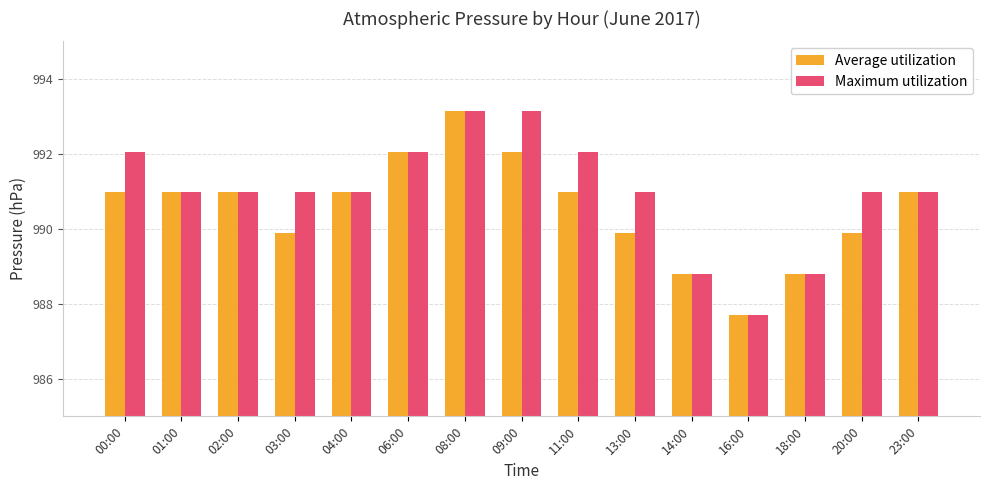

What is the difference between the highest and lowest values at 20:00?

1.1